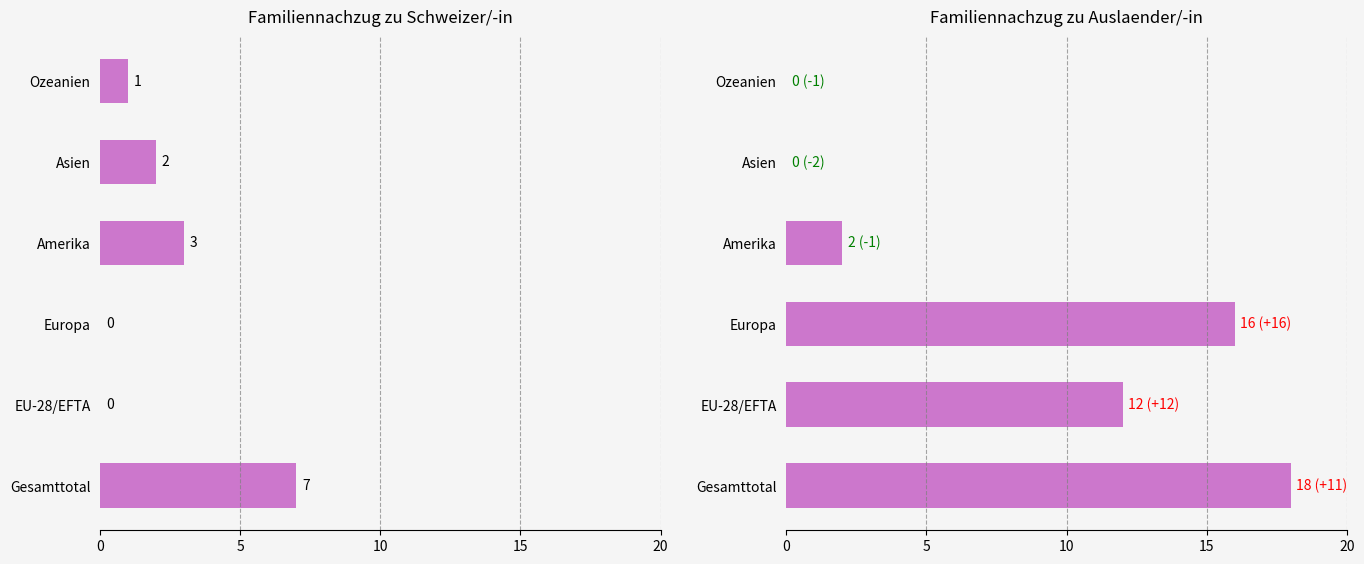

How many positive values does the Familiennachzug zu Schweizer/-in series have?

4